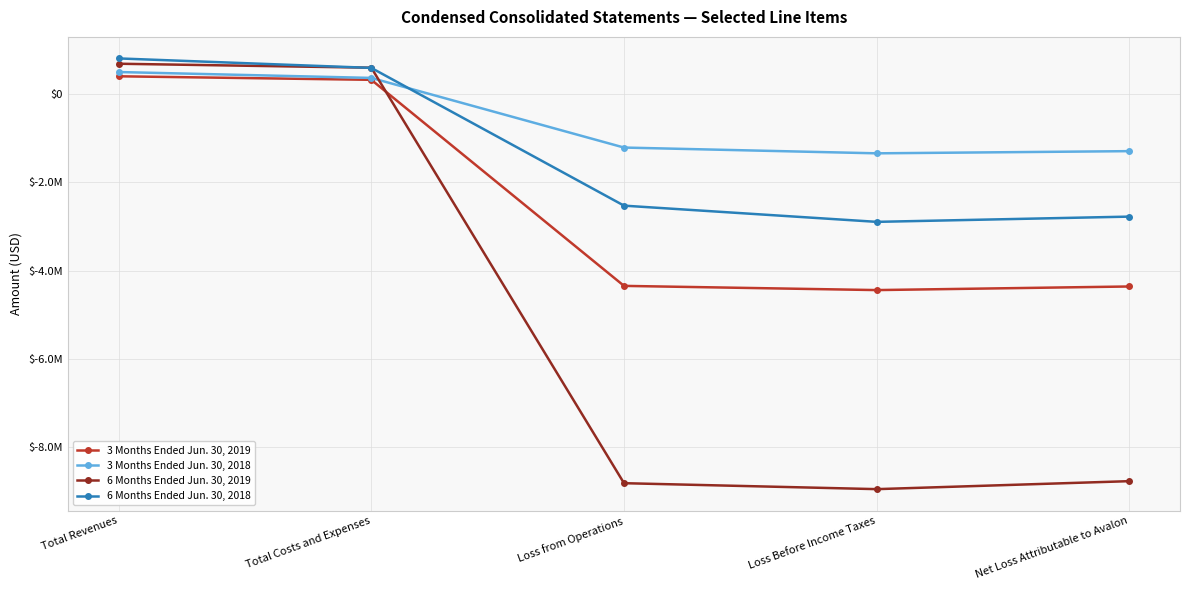

Does the chart have visible grid lines?

Yes